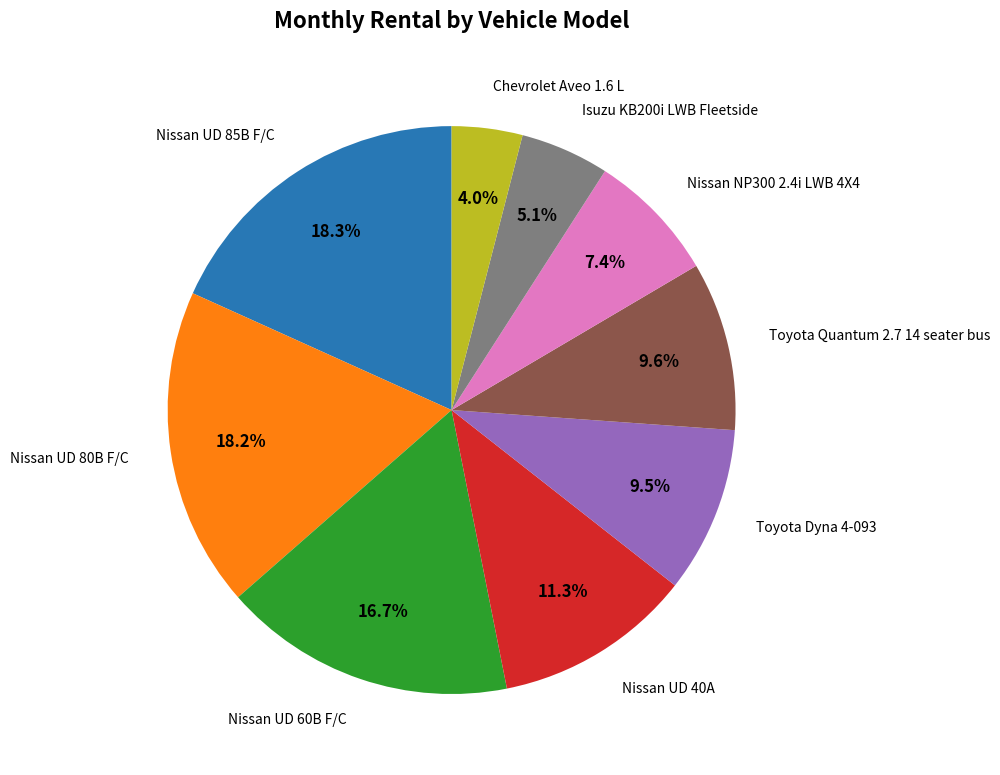

Is there any slice that represents more than half of the pie?

No